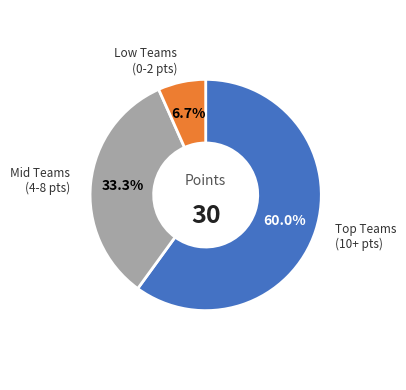

Is there any slice that represents more than half of the pie?

Yes